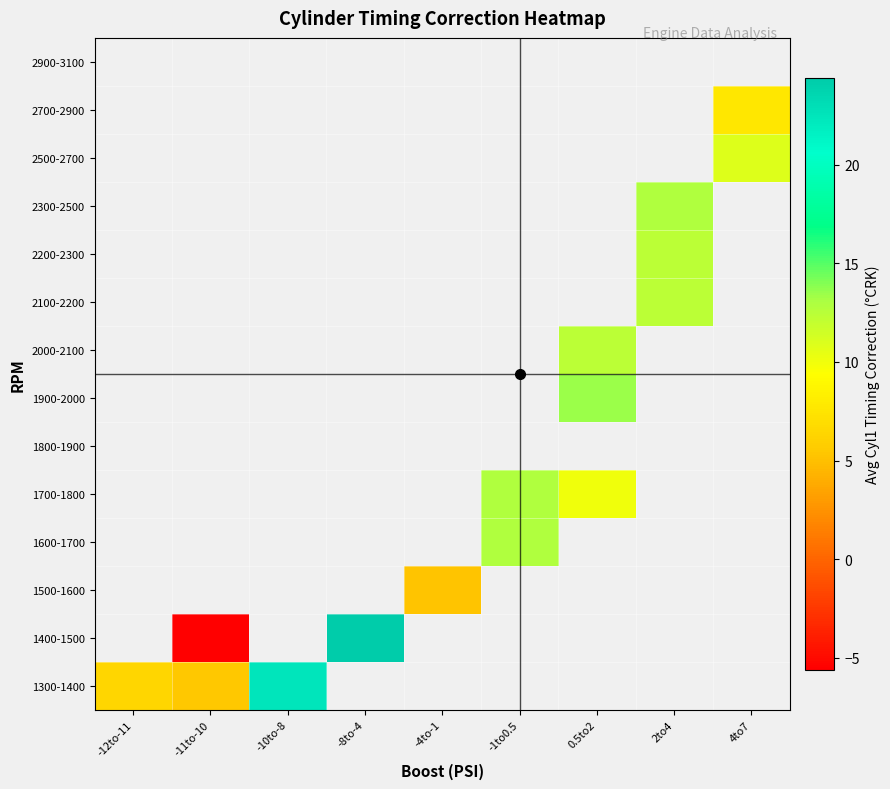

What is the smallest value displayed?

-5.6